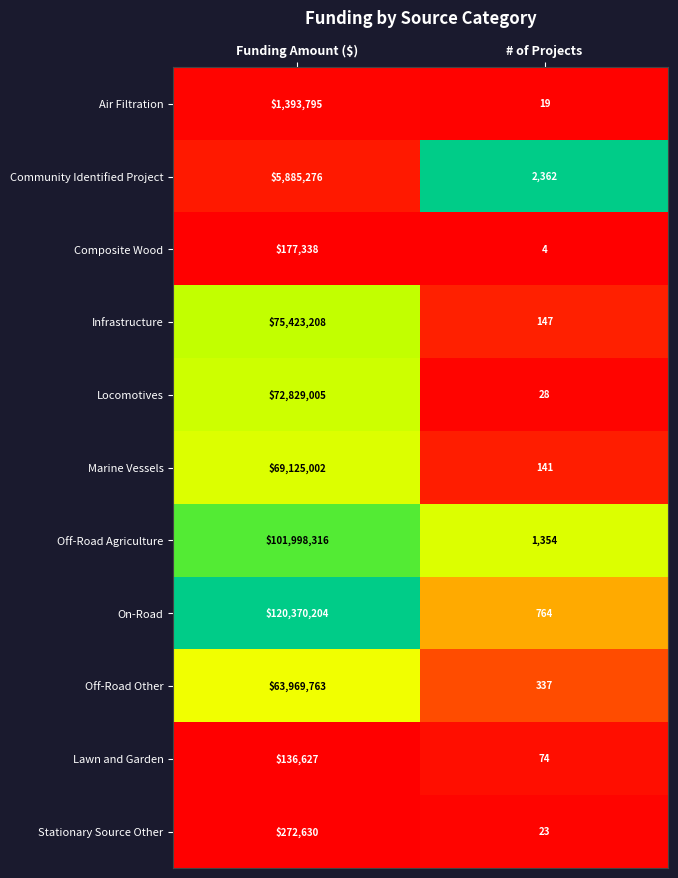

Is the value of Marine Vessels at # of Projects greater than the value of Lawn and Garden at # of Projects?

Yes